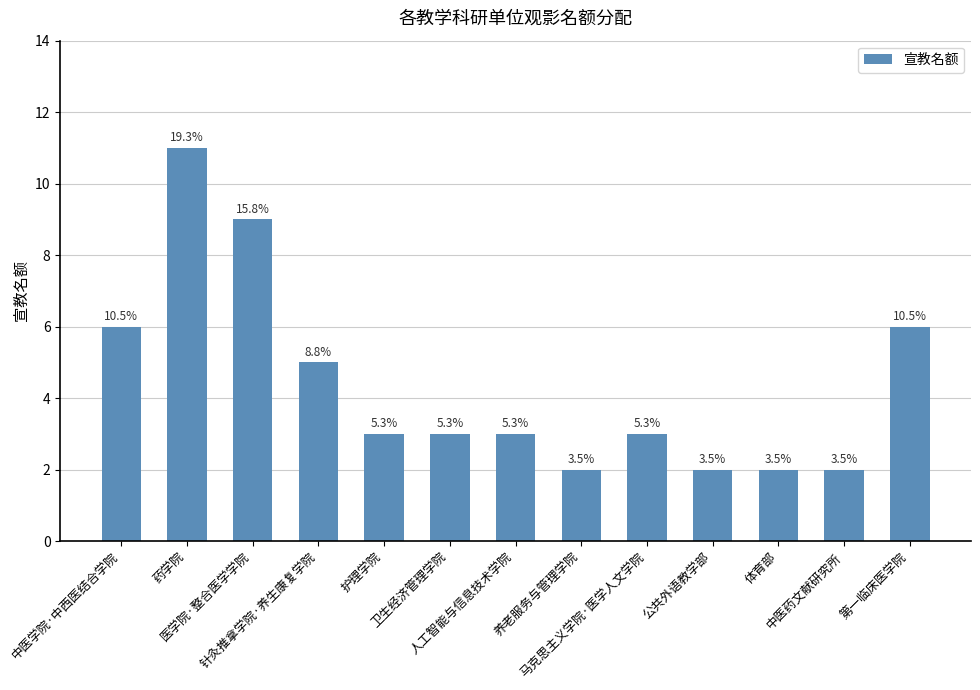

Are the bars horizontal?

No